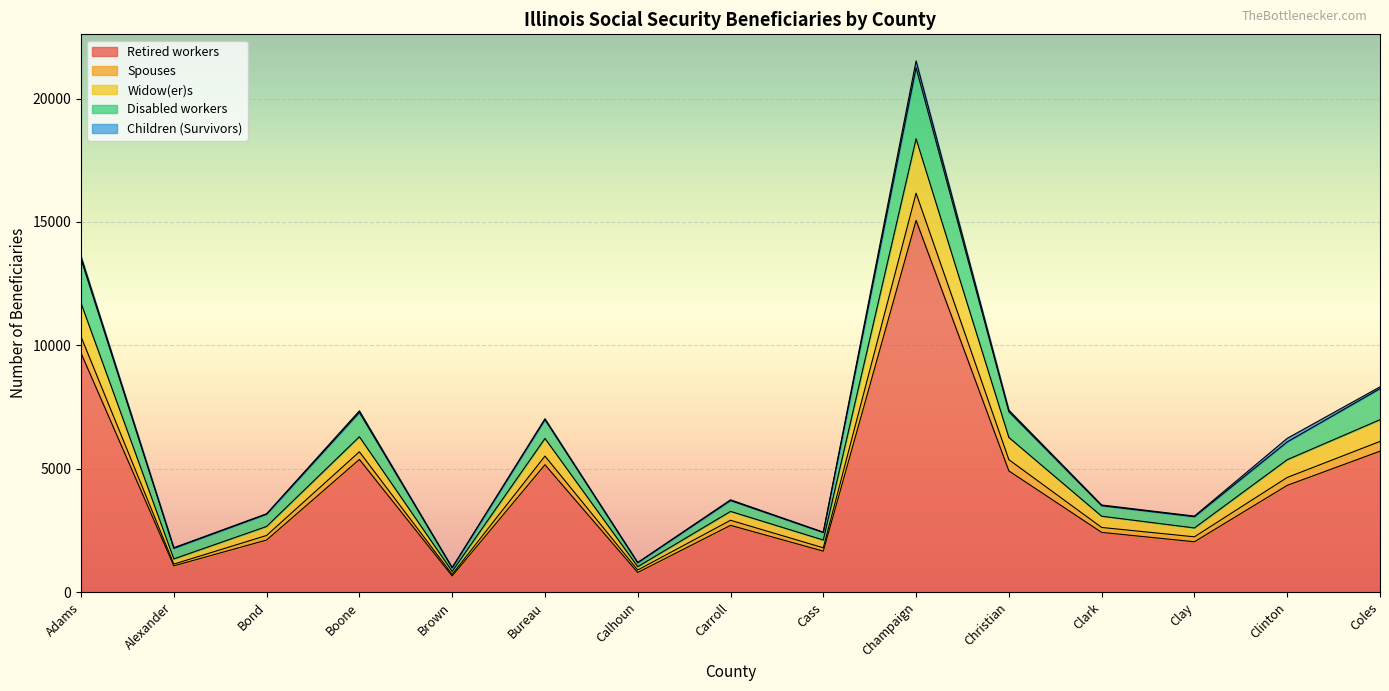

What is the label of the 8th point from the right?

Carroll